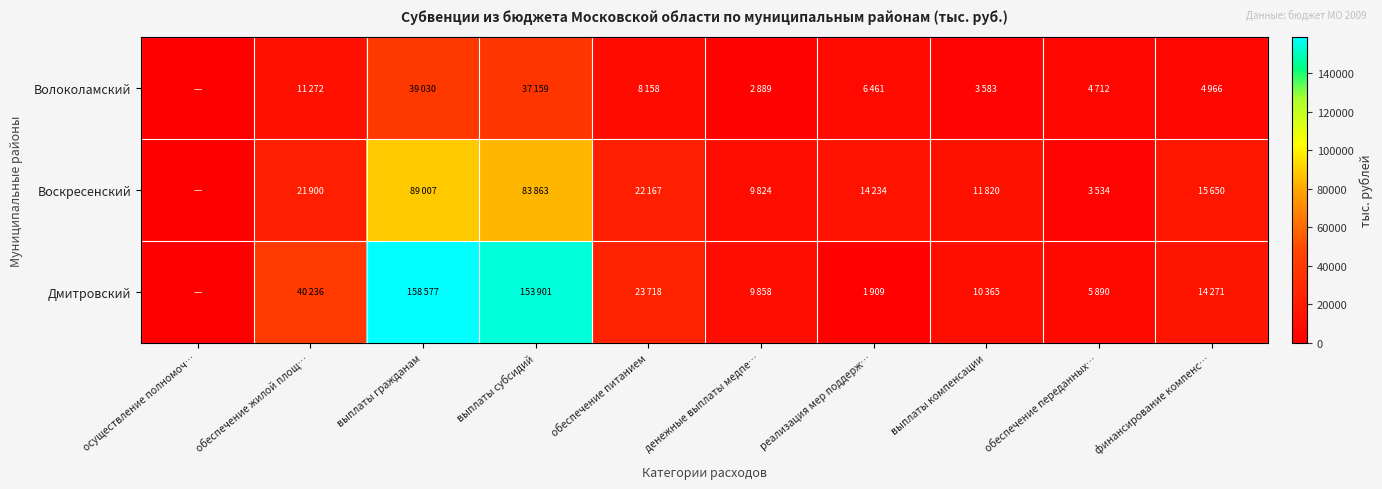

Reading left to right, transcribe all the data shown in this chart.

Волоколамский: осуществление полномоч…=0	обеспечение жилой площ…=11272	выплаты гражданам=39030	выплаты субсидий=37159	обеспечение питанием=8158	денежные выплаты медпе…=2889	реализация мер поддерж…=6461	выплаты компенсации=3583	обеспечение переданных…=4712	финансирование компенс…=4966
Воскресенский: осуществление полномоч…=0	обеспечение жилой площ…=21900	выплаты гражданам=89007	выплаты субсидий=83863	обеспечение питанием=22167	денежные выплаты медпе…=9824	реализация мер поддерж…=14234	выплаты компенсации=11820	обеспечение переданных…=3534	финансирование компенс…=15650
Дмитровский: осуществление полномоч…=0	обеспечение жилой площ…=40236	выплаты гражданам=158577	выплаты субсидий=153901	обеспечение питанием=23718	денежные выплаты медпе…=9858	реализация мер поддерж…=1909	выплаты компенсации=10365	обеспечение переданных…=5890	финансирование компенс…=14271